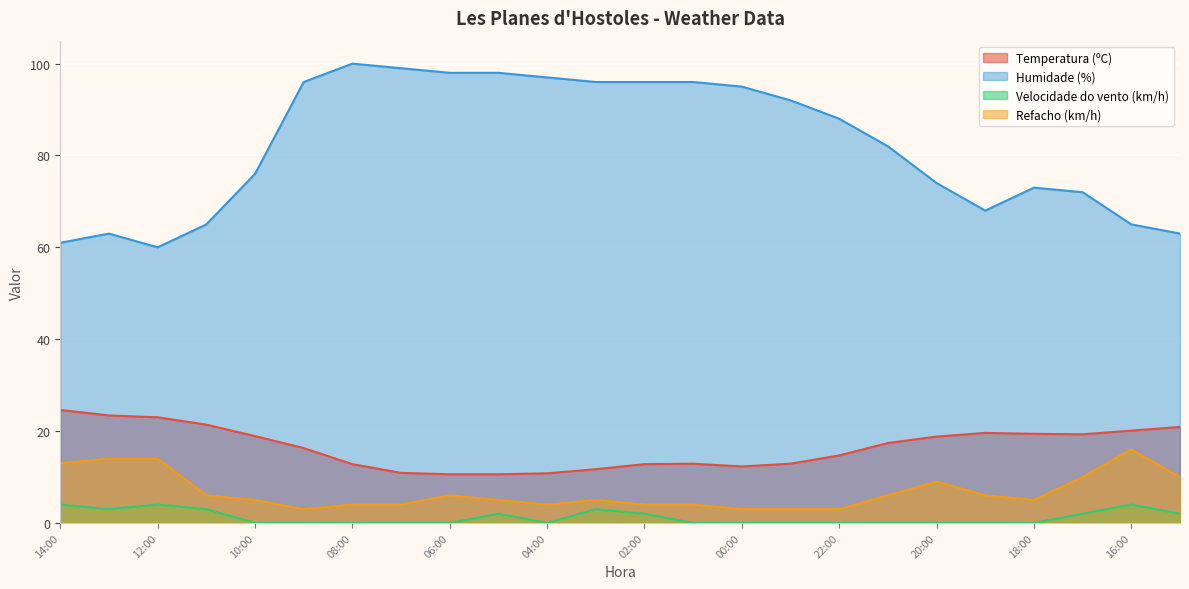

What is the difference between the Refacho (km/h) values at 13:00 and 18:00?

9.0